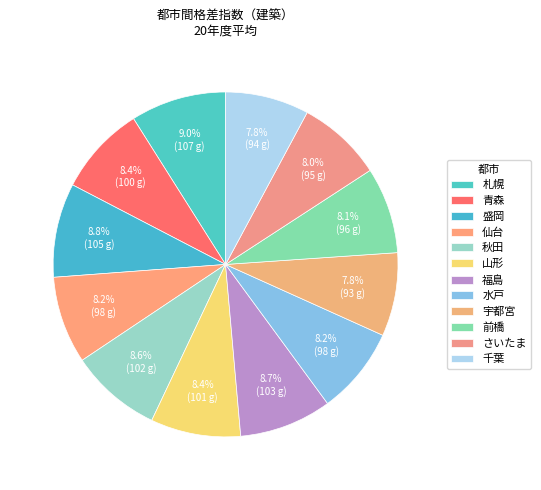

Do 水戸 and 盛岡 together represent more than half of the pie?

No